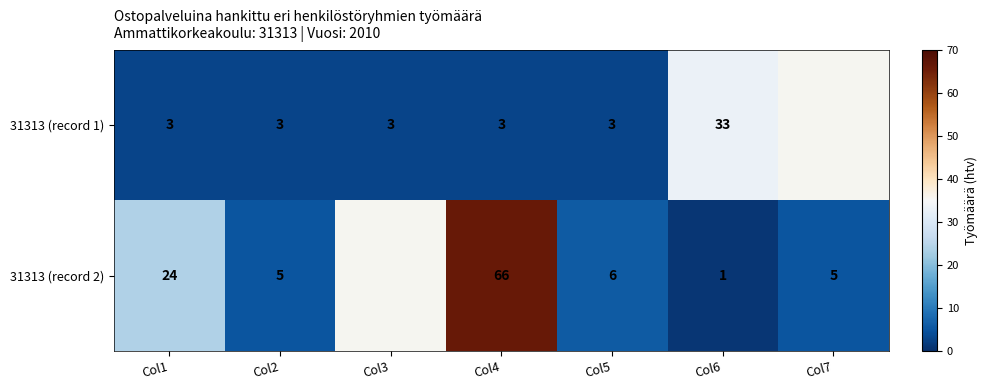

The value of 31313 (record 2) at Col6 is 1. True or false?

True